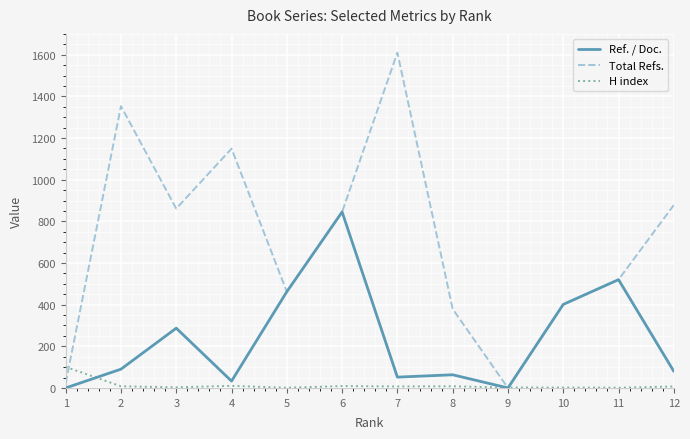

What is the total value across all series at 11?

1041.0